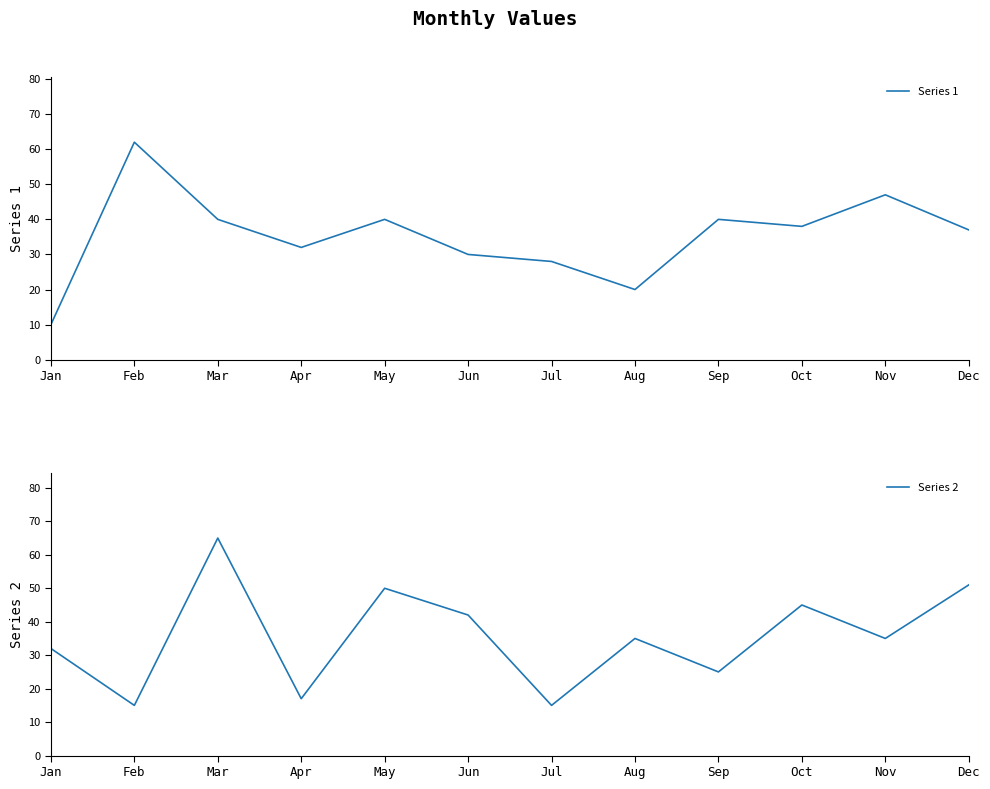

Which series has the largest range (max minus min)?

Series 1